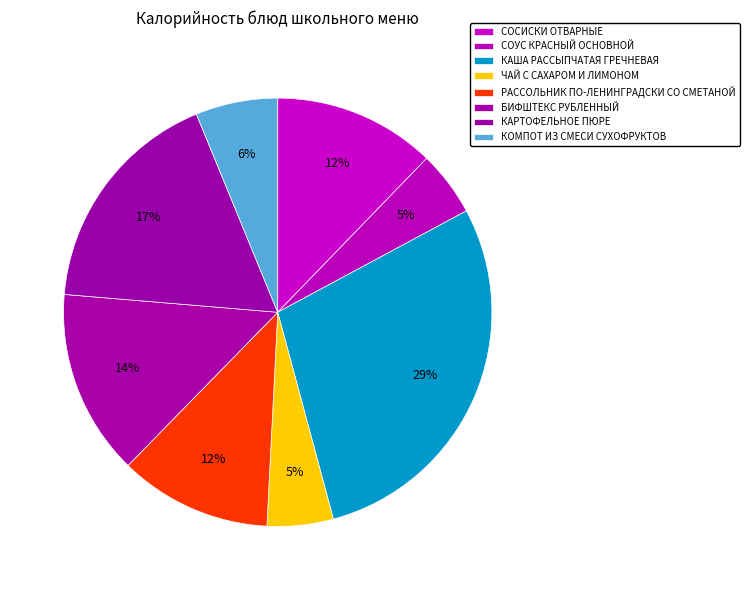

How many segments does this pie chart have?

8